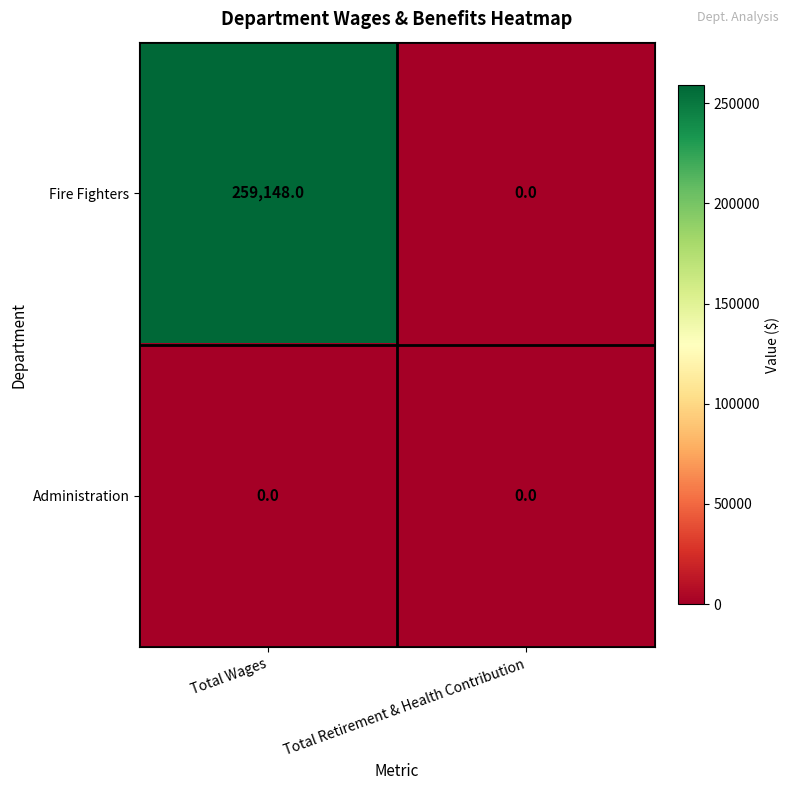

Rank the series at Total Wages from highest to lowest value.

Fire Fighters, Administration